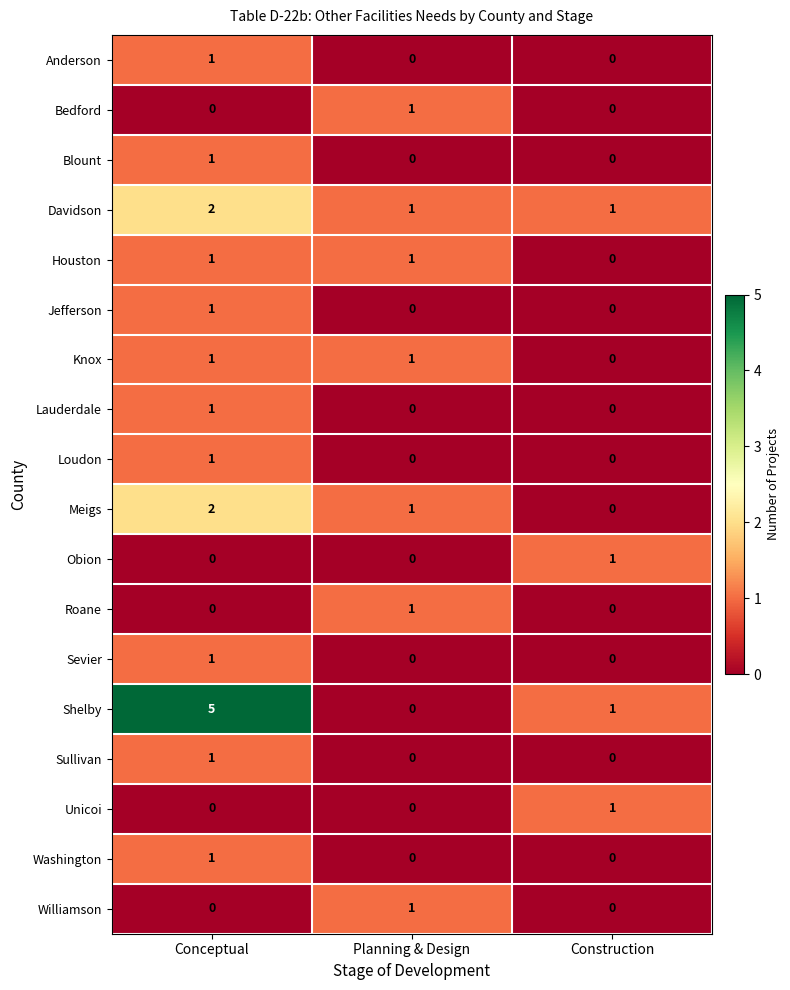

The value of Williamson at Conceptual is 0. True or false?

True